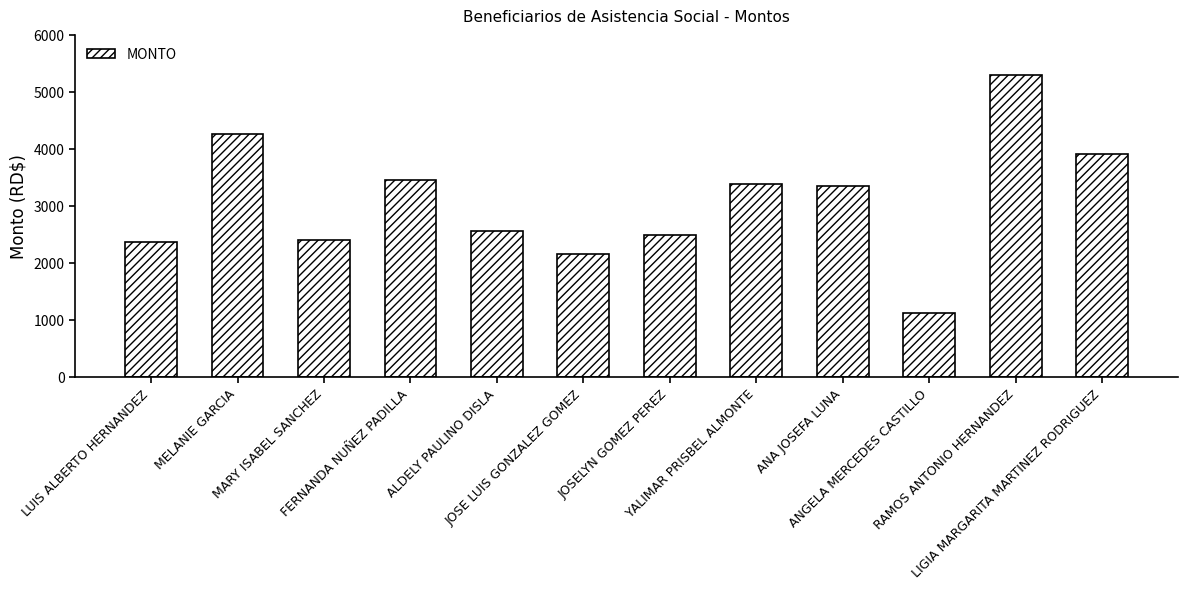

Which category has the lowest value across all series?

ANGELA MERCEDES CASTILLO